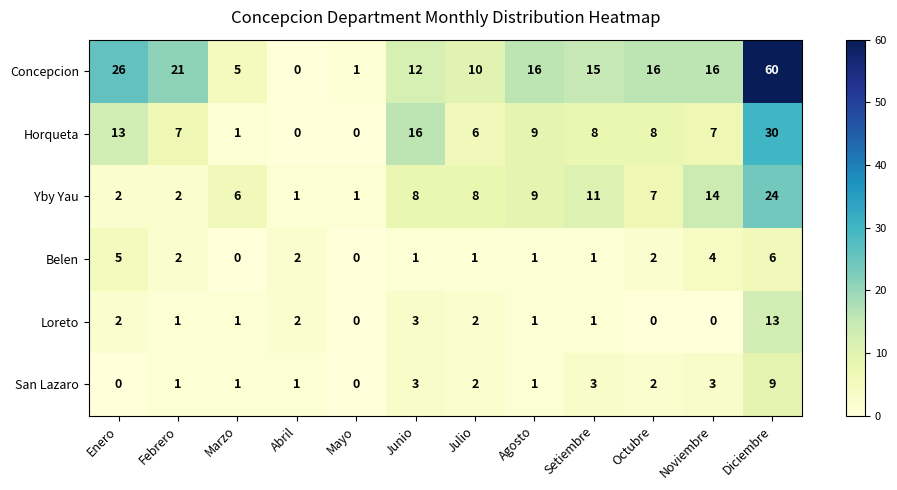

True or false: Yby Yau has a value of 7 at Octubre.

True